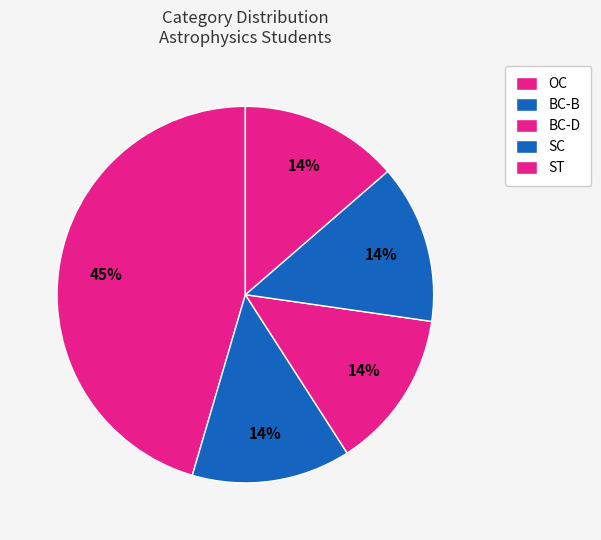

Which category has the biggest portion of the pie?

OC